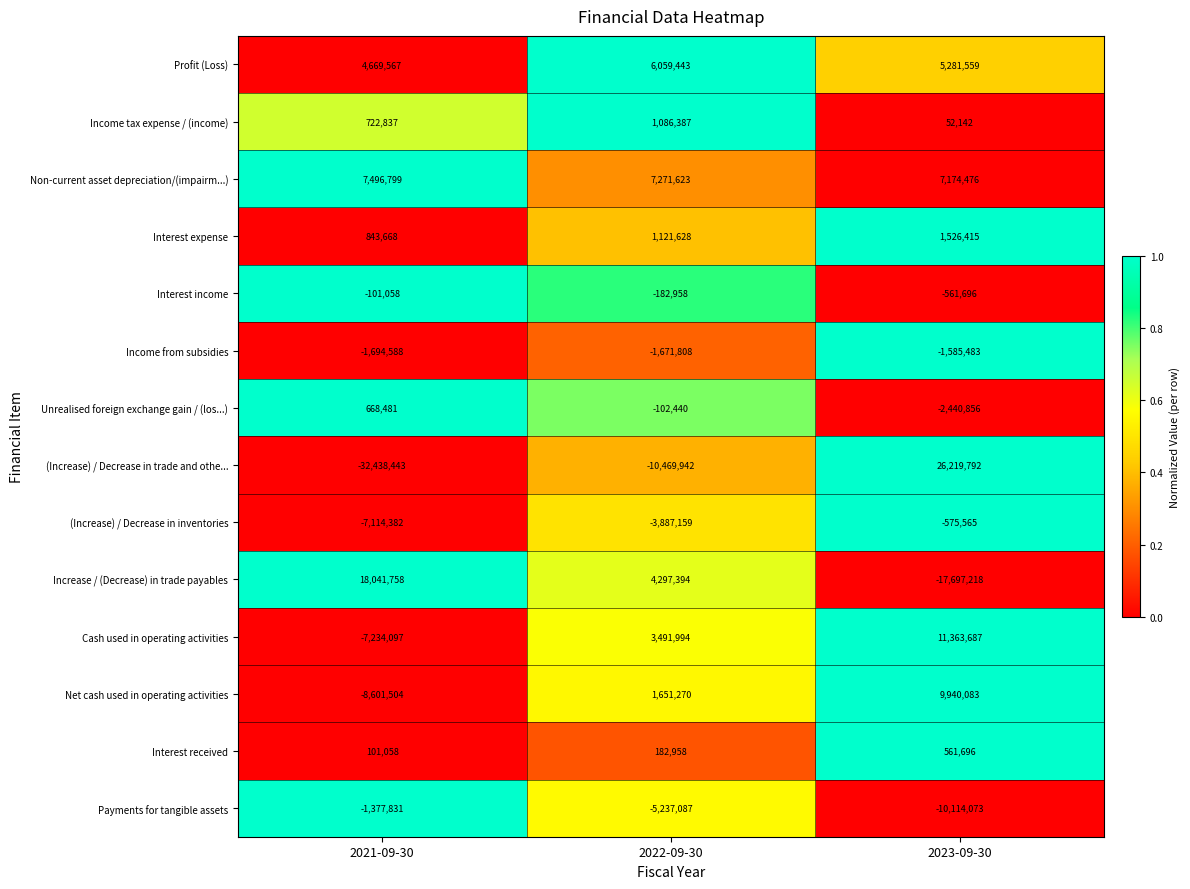

What is the greatest value displayed?

26219792